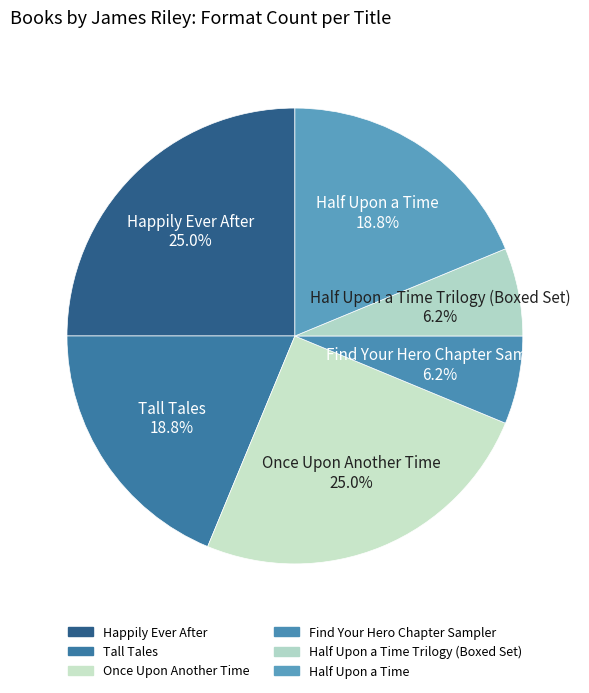

Count the number of slices in the pie.

6